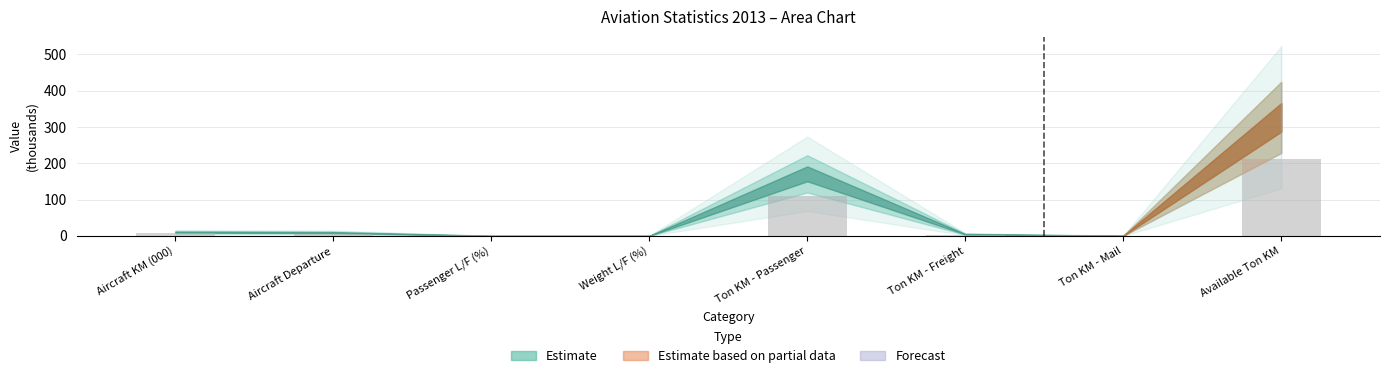

Between Ton KM - Mail and Available Ton KM, which is larger?

Available Ton KM